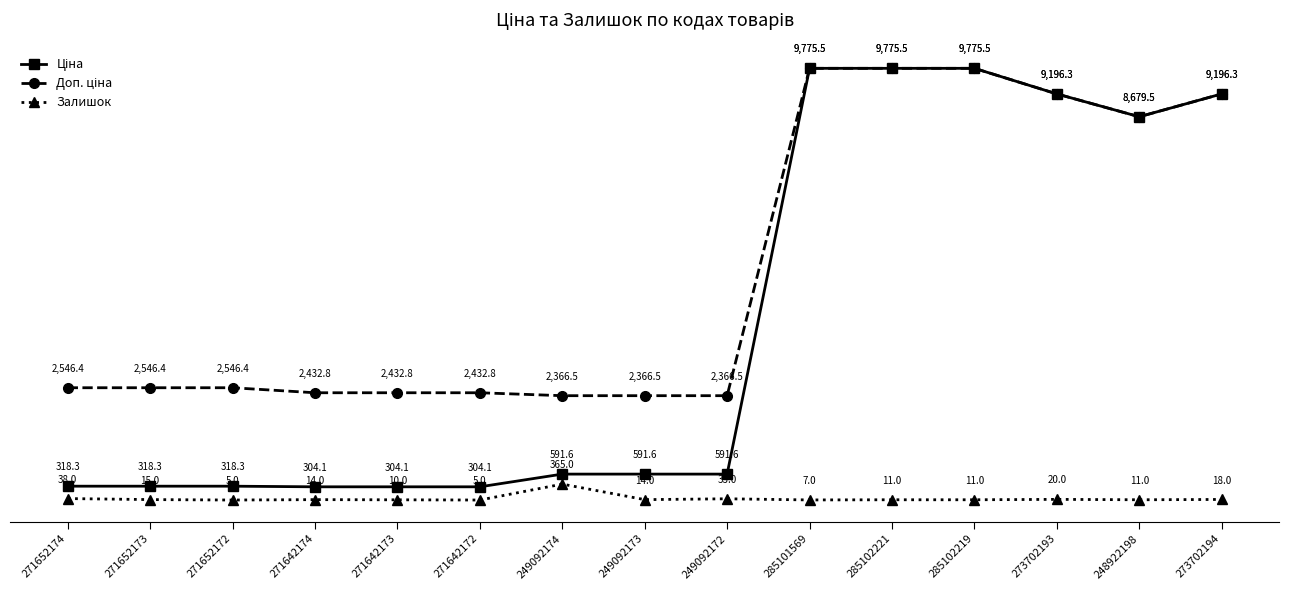

What position from the left is 285102219?

12